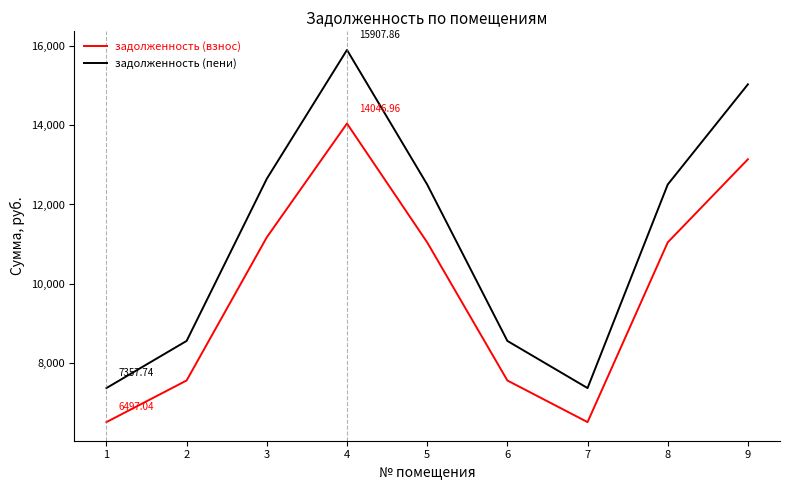

List the series in order of their peak value, highest first.

задолженность (пени), задолженность (взнос)